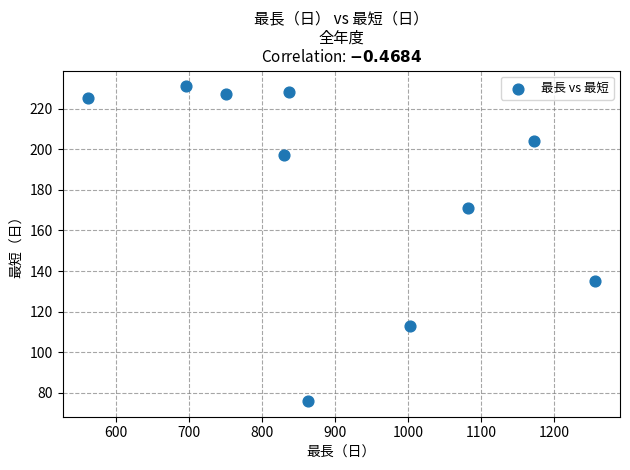

What is the range of Y values (max minus min)?

155